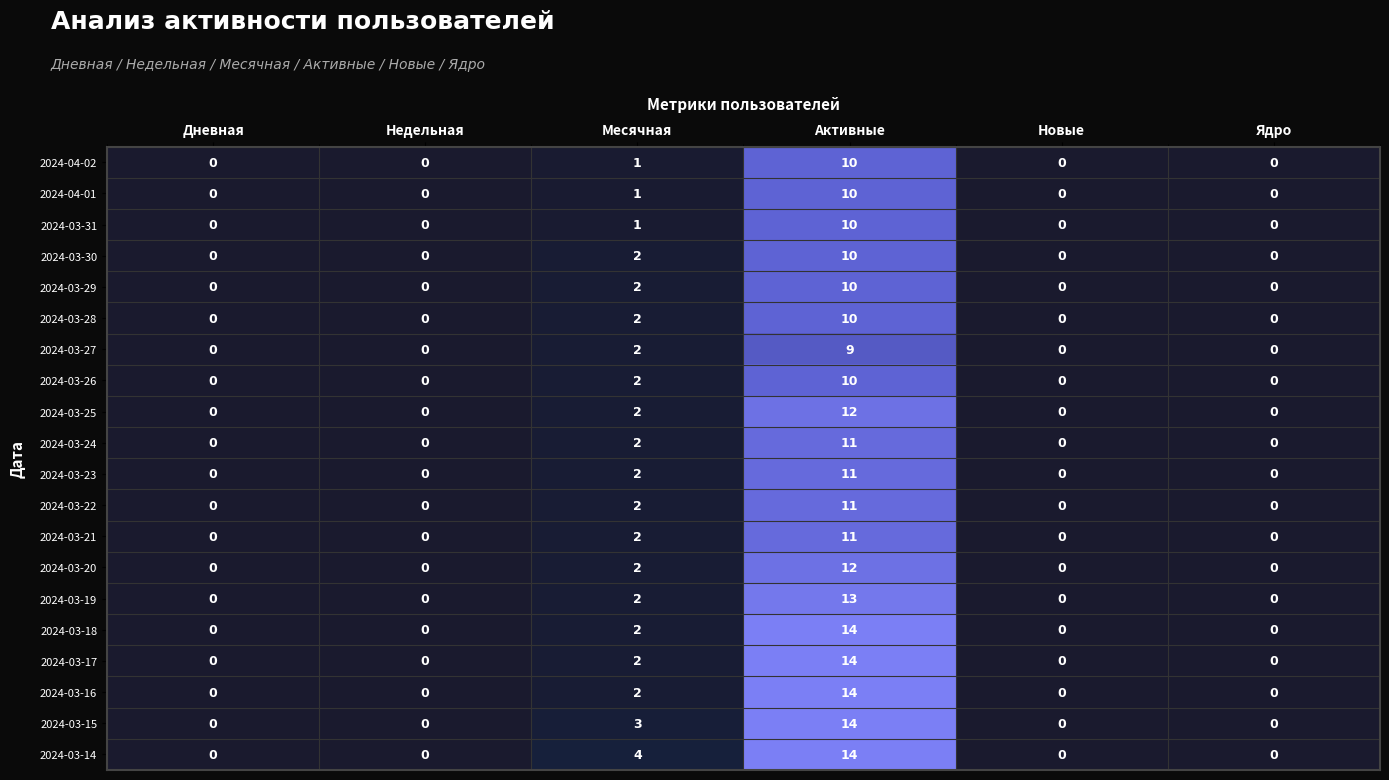

Count the 2024-03-15 values in the range 0 to 3.

5